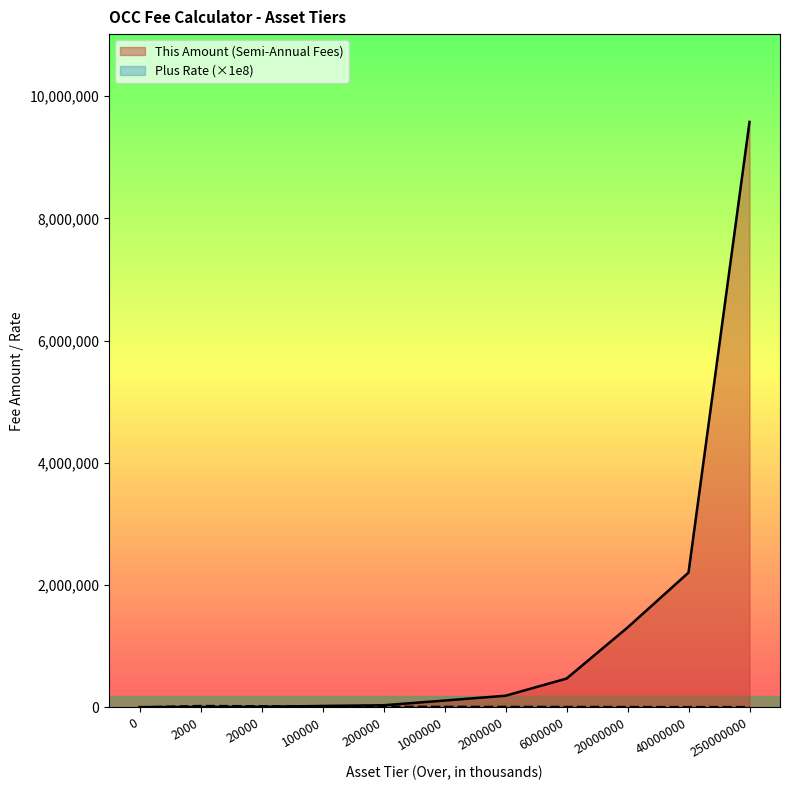

What is the difference between the Plus Rate values at 1000000 and 250000000?

4410.6